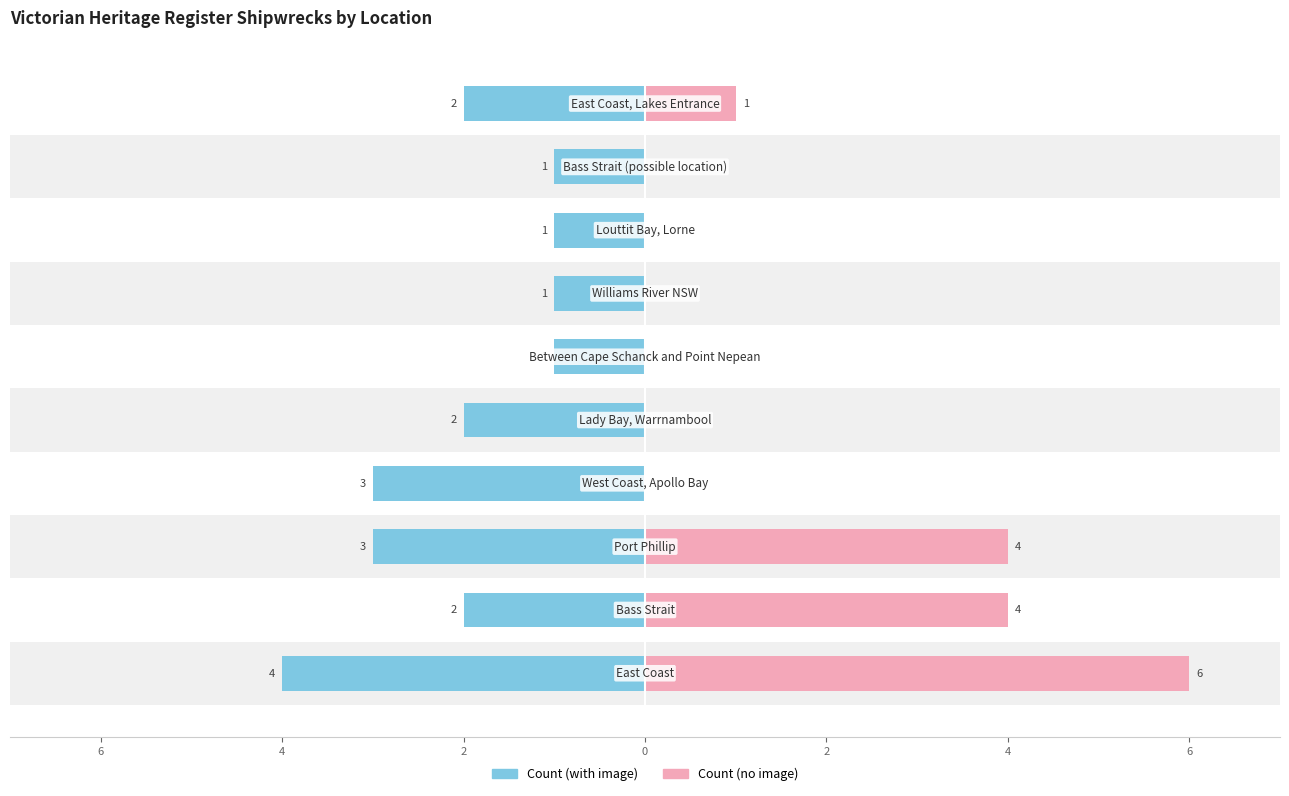

Which series has the widest spread of values?

Count (no image)